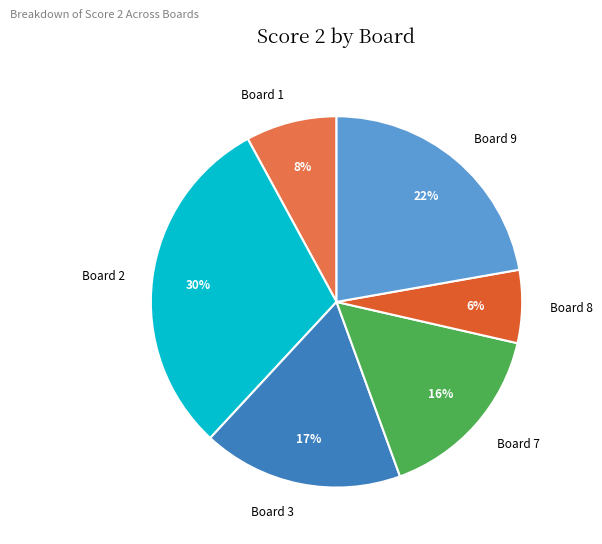

Count the number of slices in the pie.

6